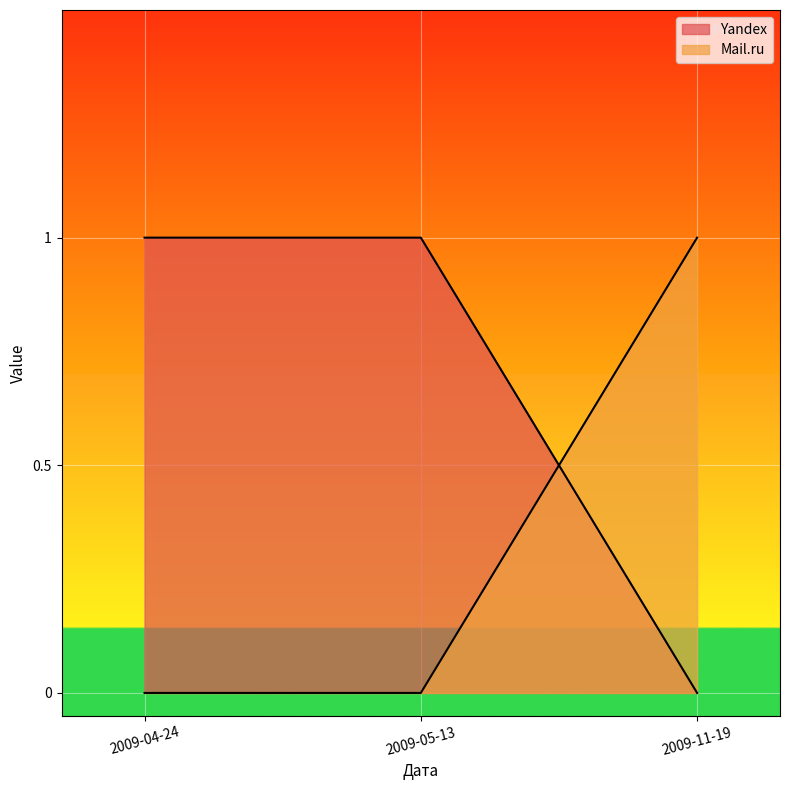

How many Mail.ru values are between 0 and 1?

3